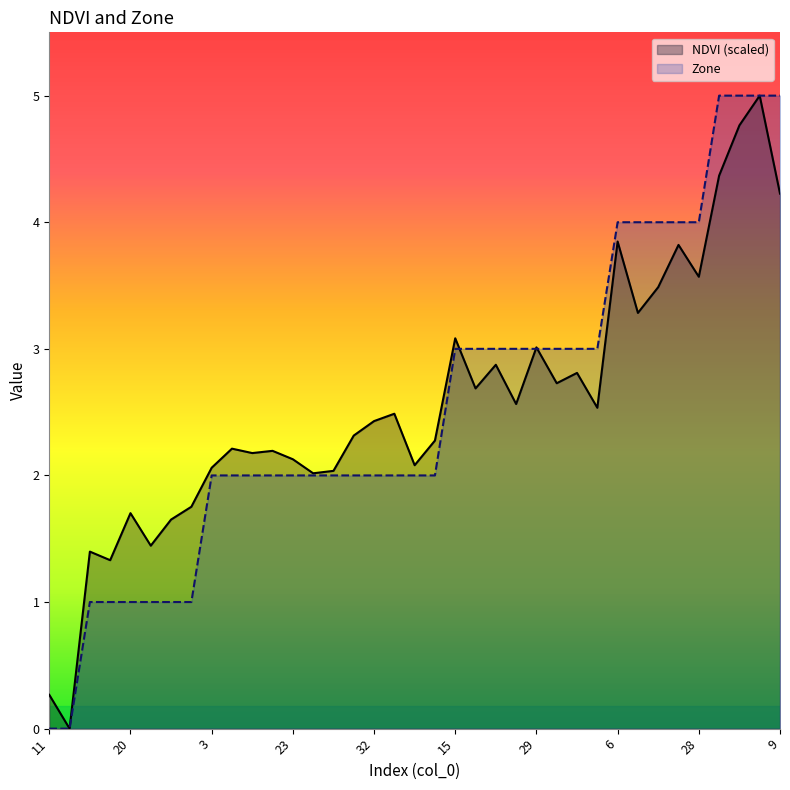

How many intersections are there between Zone and NDVI (scaled)?

3